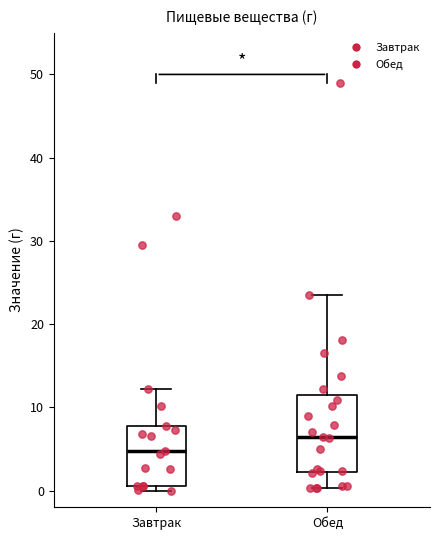

Reading left to right, read every box against the y-axis: the position of its median line, the range the box covers, and the ends of its whiskers. The values are not printed on the chart, so give them approximately, as read against the axis.

Завтрак: median 5, box 1 to 8, whiskers 0 to 12
Обед: median 6, box 2 to 12, whiskers 0 to 24